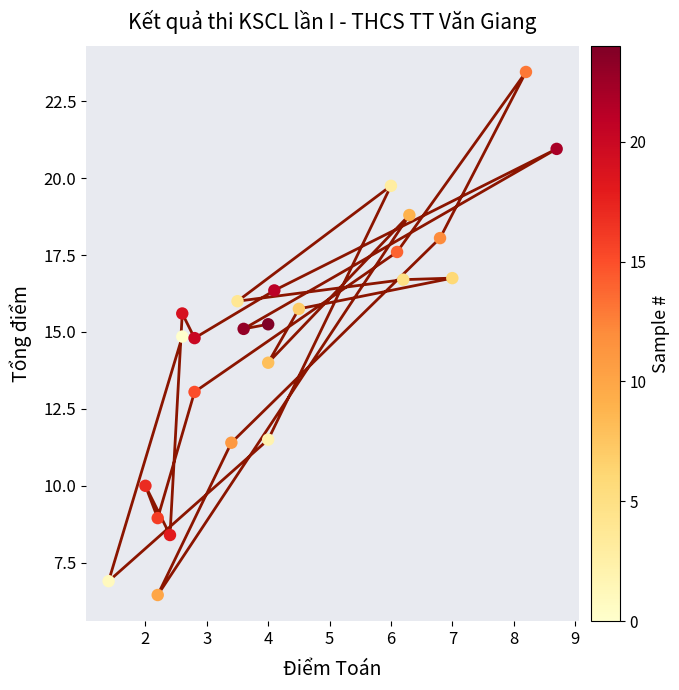

What is the range of Y values (max minus min)?

17.0